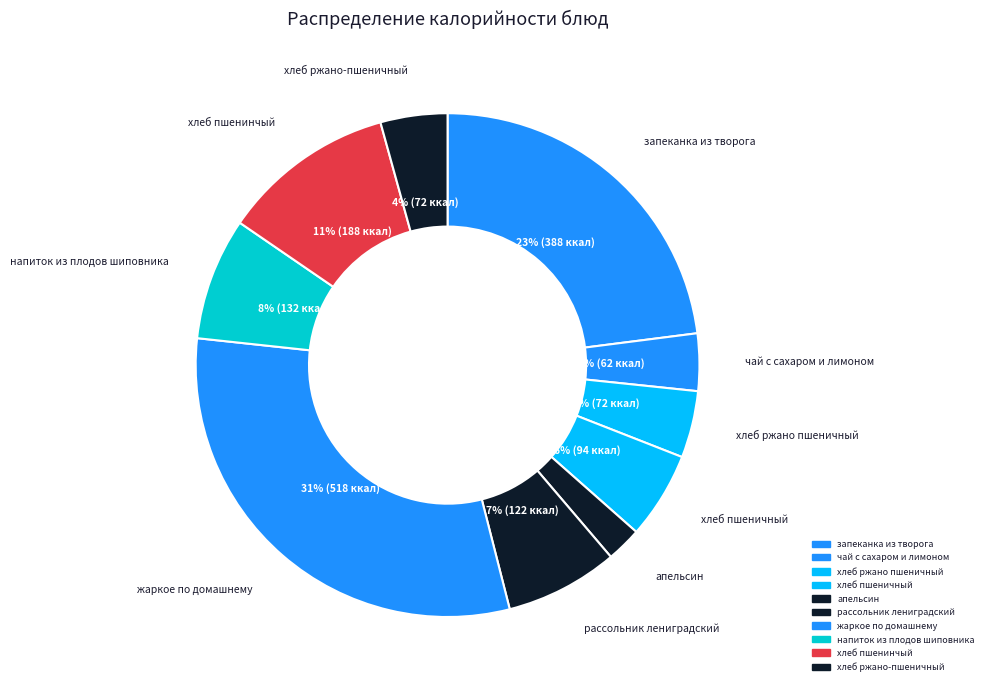

What is the largest slice in the pie chart?

жаркое по домашнему